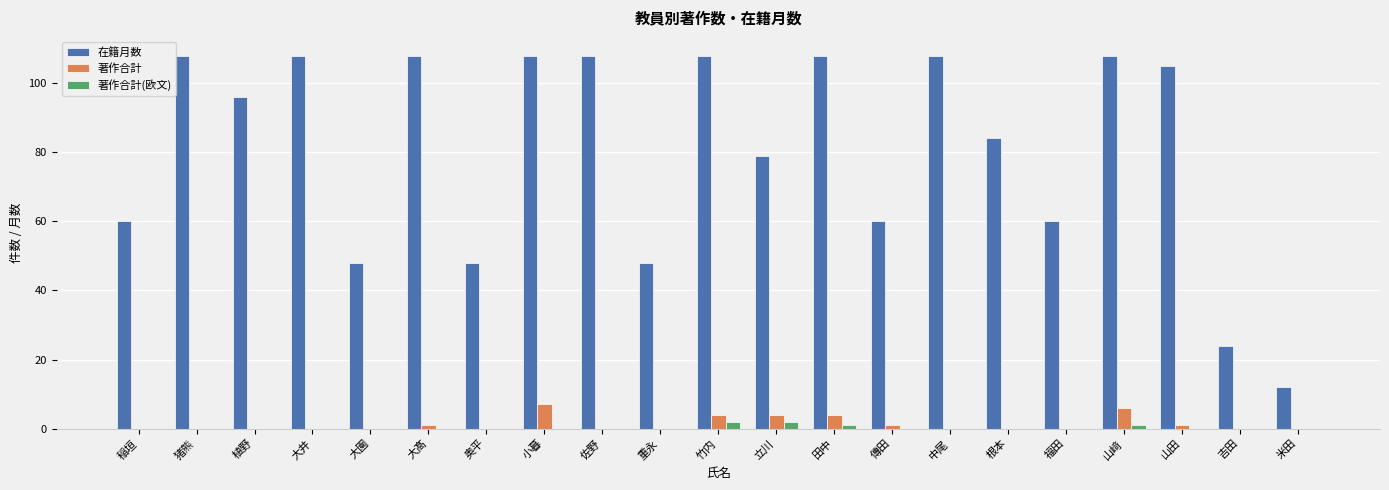

What is the sum of all 在籍月数 values?

1696